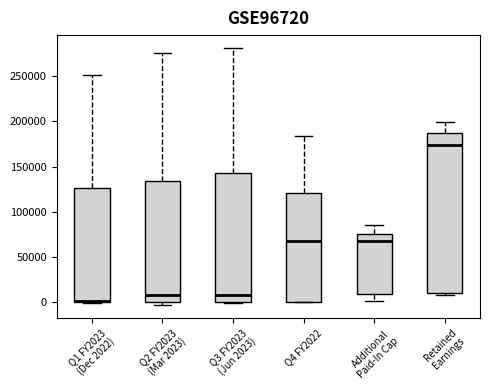

Reading left to right, read every box against the y-axis: the position of its median line, the range the box covers, and the ends of its whiskers. The values are not printed on the chart, so give them approximately, as read against the axis.

Q1 FY2023 (Dec 2022): median 0 (drawn on the box's lower edge), box 0 to 125000, whiskers 0 to 250000
Q2 FY2023 (Mar 2023): median 10000, box 0 to 135000, whiskers -5000 to 275000
Q3 FY2023 (Jun 2023): median 10000, box 0 to 140000, whiskers 0 to 280000
Q4 FY2022: median 65000, box 0 to 120000, whiskers 0 to 185000
Additional Paid-In Cap: median 65000, box 10000 to 75000, whiskers 0 to 85000
Retained Earnings: median 175000, box 10000 to 185000, whiskers 10000 (just below the box's lower edge) to 200000